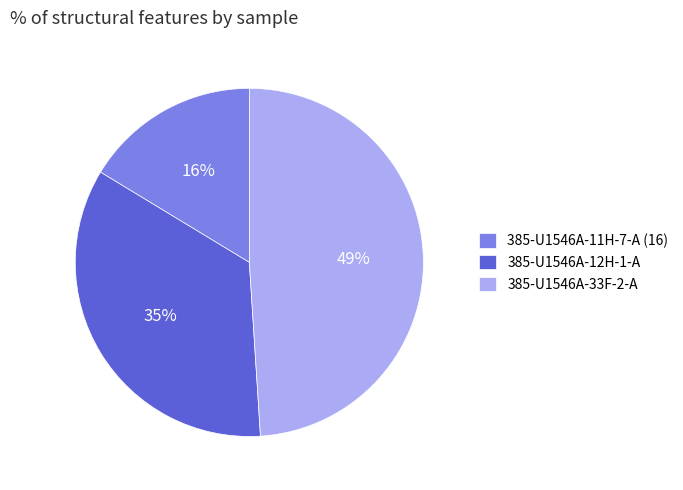

Is 385-U1546A-11H-7-A (16) the majority of the pie?

No